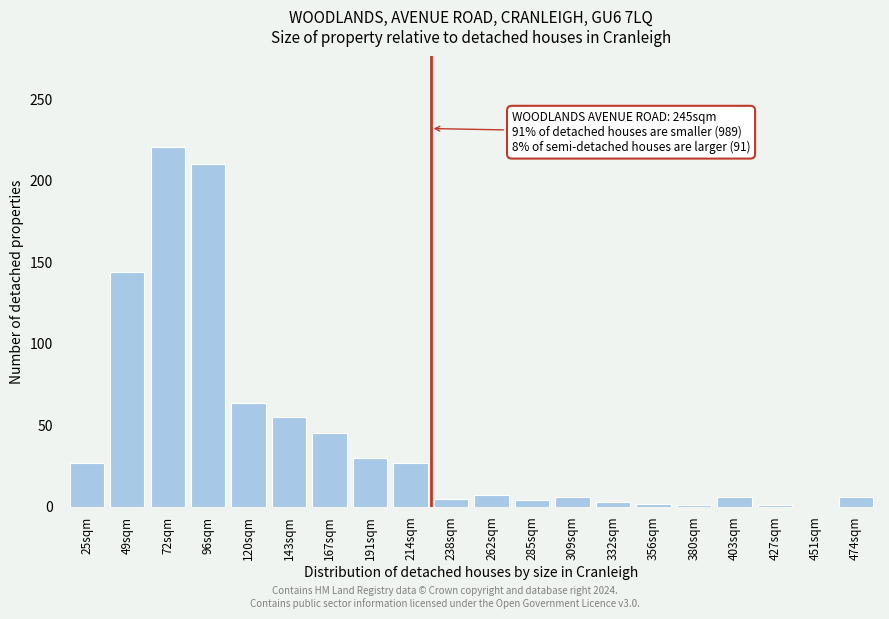

What is the maximum value shown in the chart?

221